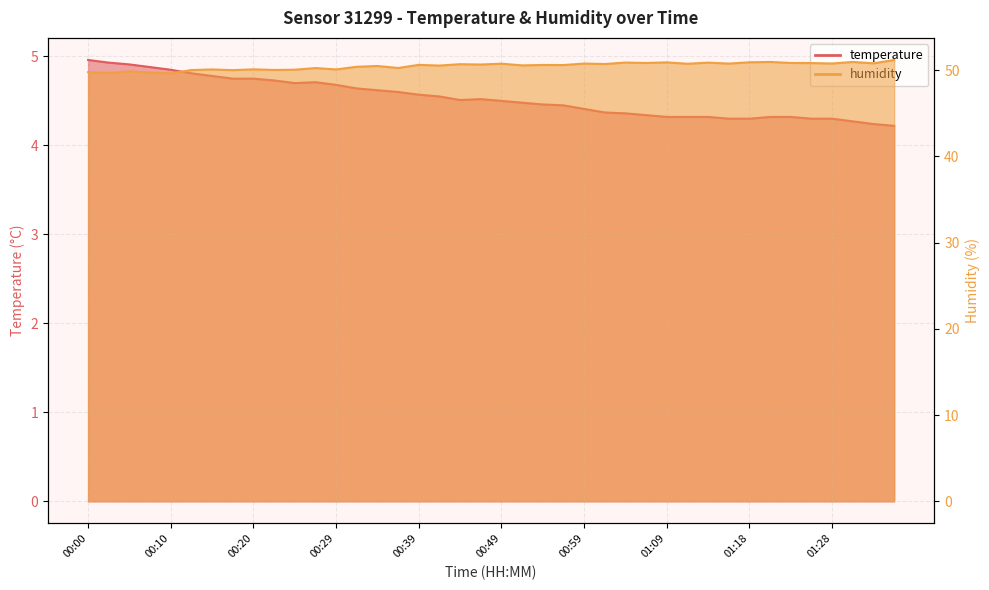

True or false: temperature and humidity intersect in this chart.

False